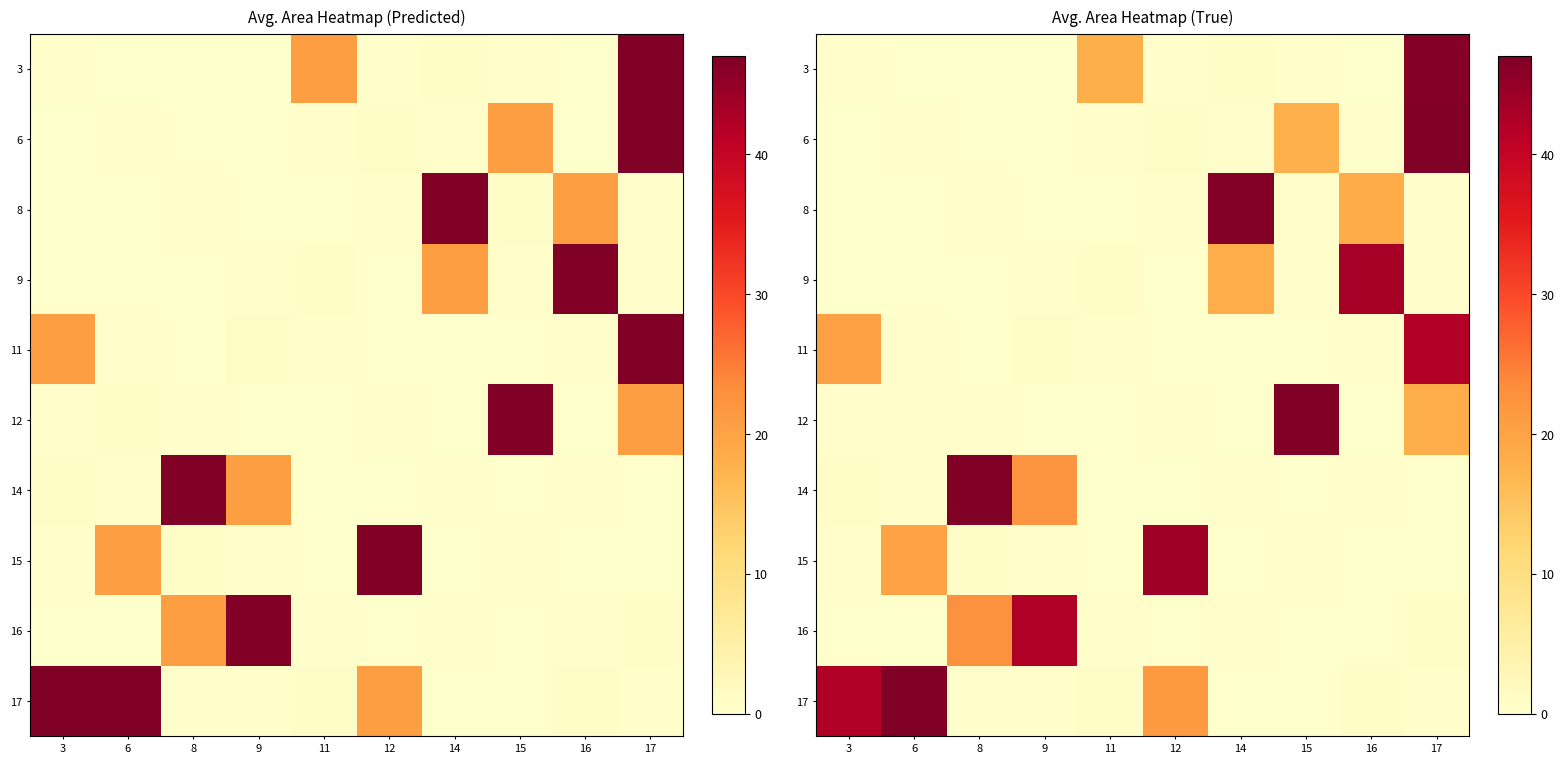

What is the difference between the second highest and minimum values in the 17 series?

41.9